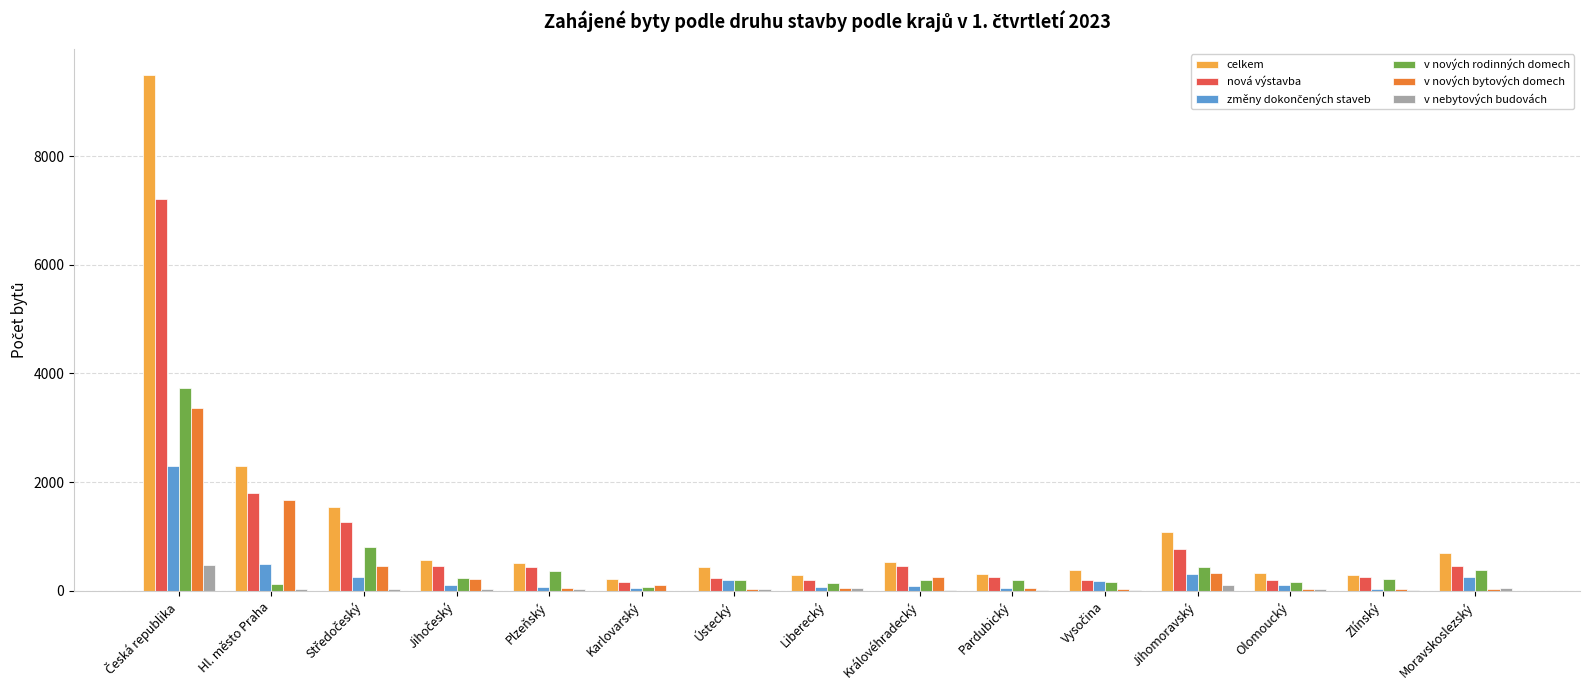

The nová výstavba series shows 744 at Hl. město Praha. True or false?

False